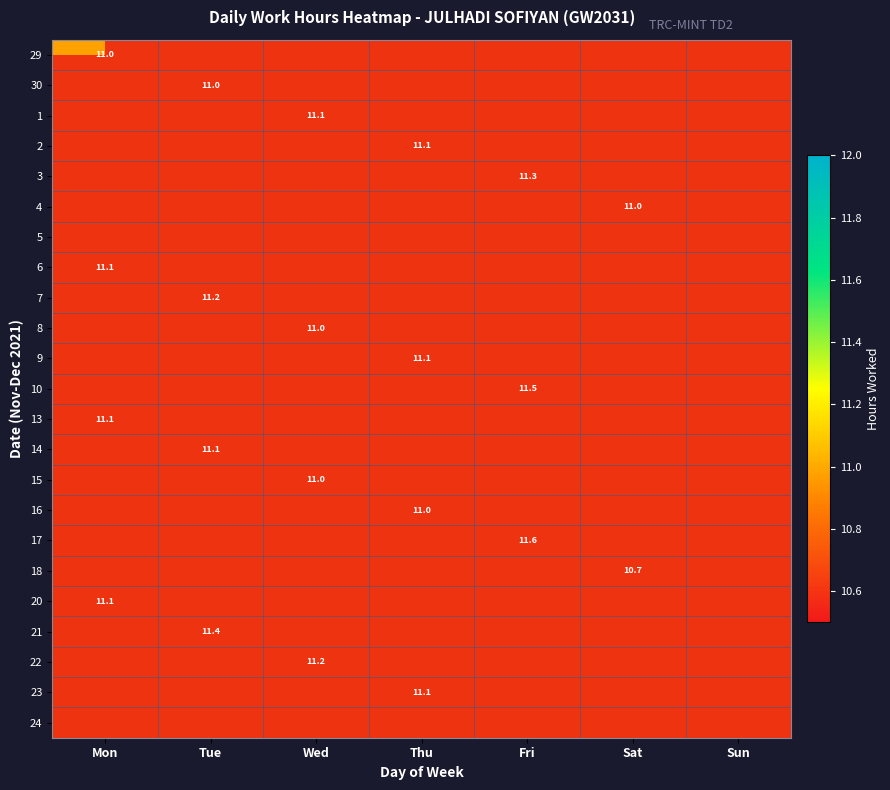

At which label does 23 first exceed 11?

Thu